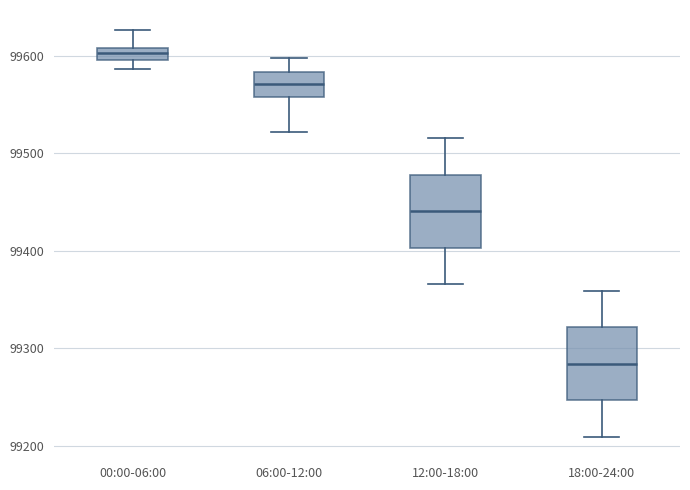

Where is the upper edge of the box for 06:00-12:00 on the y-axis? The values are not printed on the chart, so give them approximately, as read against the axis.

99580